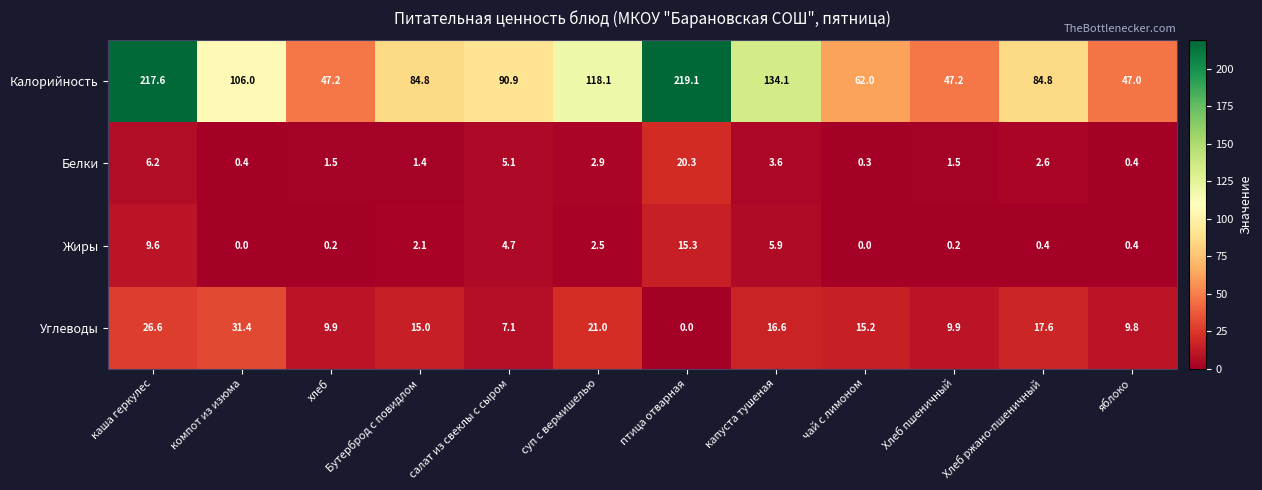

What is the total value across all series at яблоко?

57.6